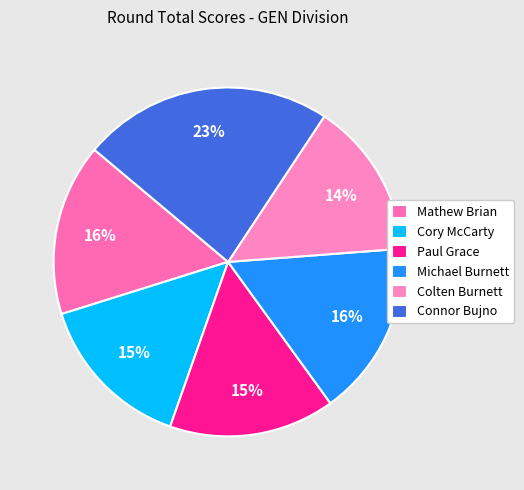

How many segments does this pie chart have?

6